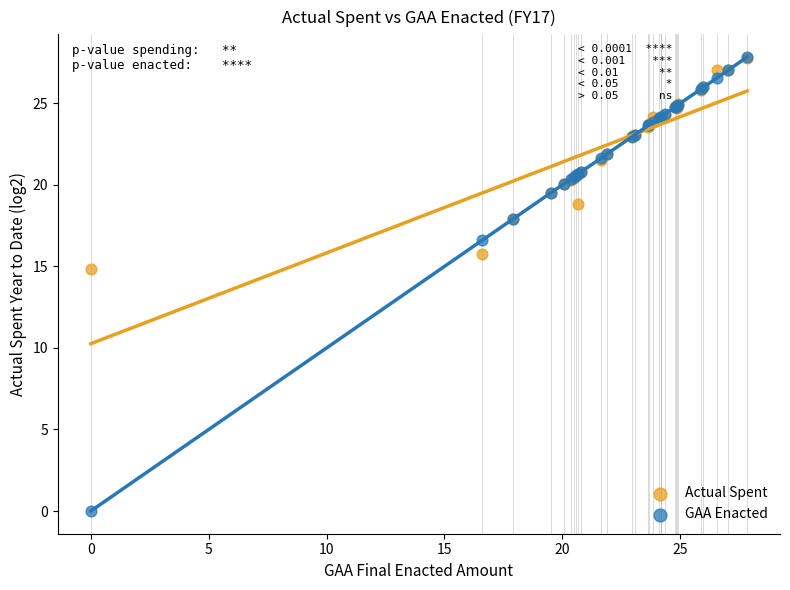

In the GAA Enacted series, what Y value is closest to 13?

16.6